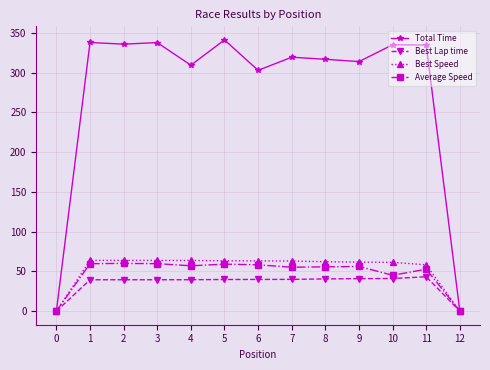

What is the value of the Total Time point at the 6th from the left?

341.1